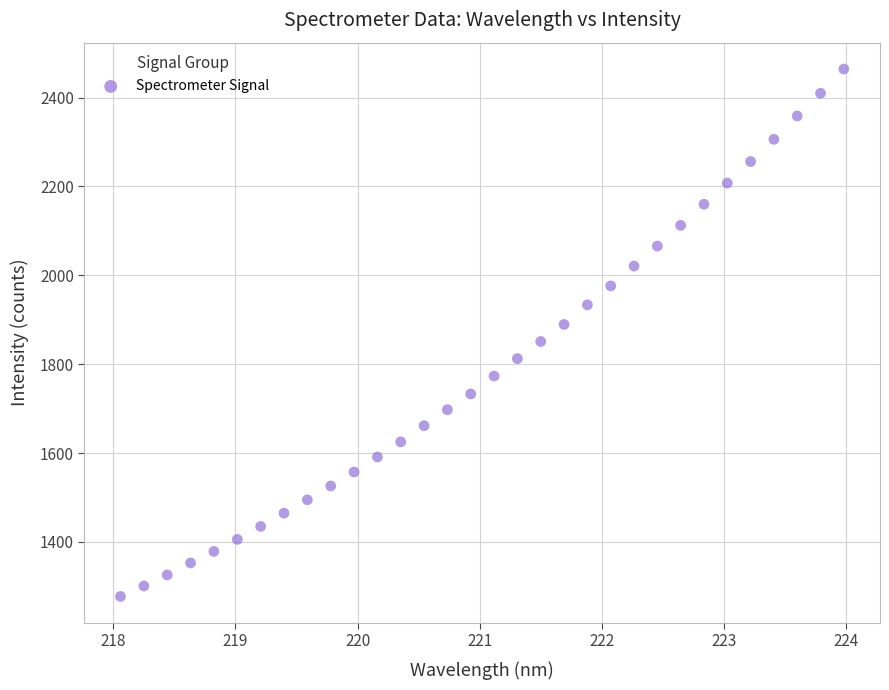

What is the range of Y values (max minus min)?

1186.9